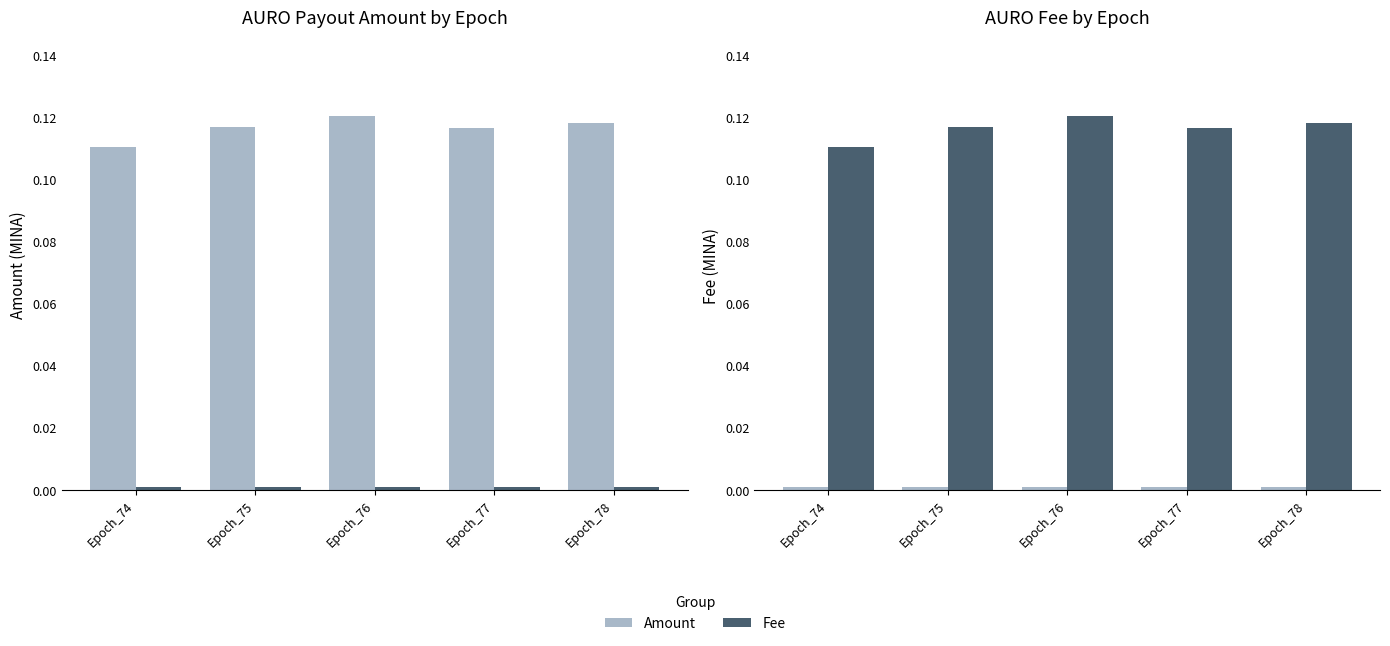

Reading left to right, what are all the values shown in this chart?

Amount: 0.1	0.1	0.1	0.1	0.1
Fee: 0.0	0.0	0.0	0.0	0.0
Fee (Amount group): 0.0	0.0	0.0	0.0	0.0
Amount (Fee group): 0.1	0.1	0.1	0.1	0.1